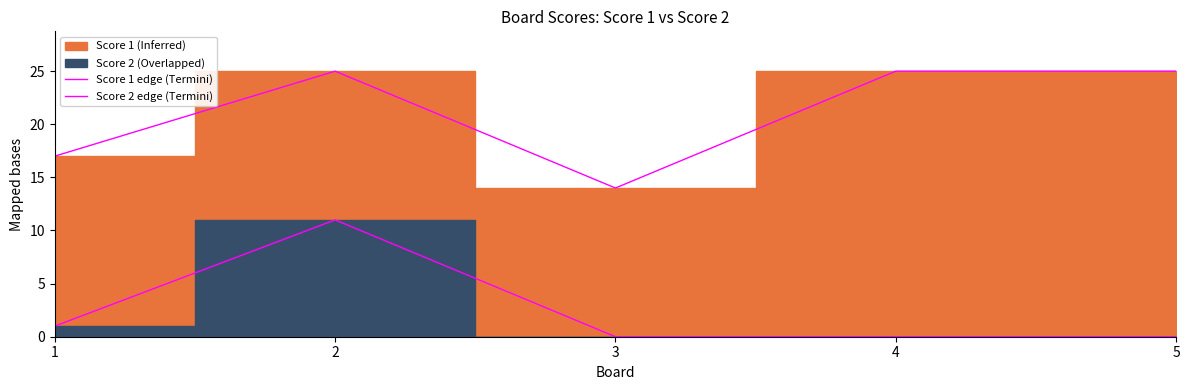

Rank the categories by Score 2 edge value from lowest to highest.

3, 4, 5, 1, 2